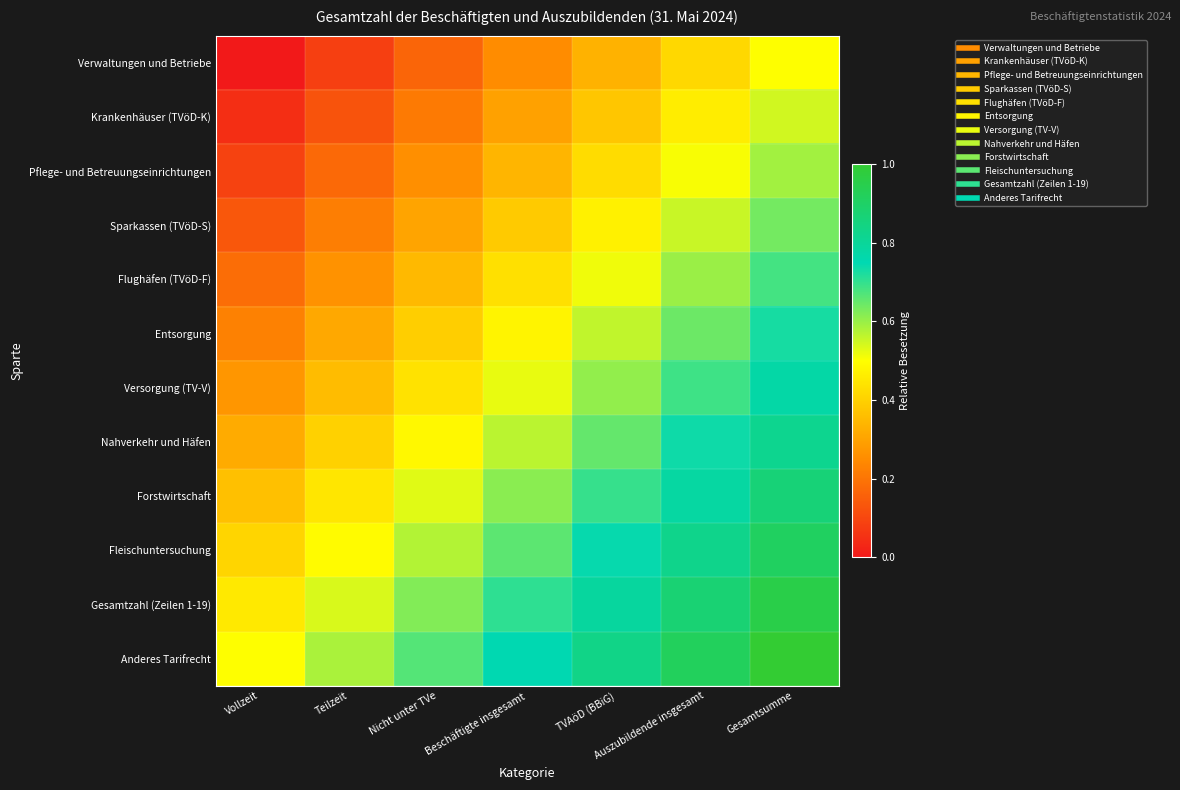

Reading left to right, extract all data points from this chart.

Verwaltungen und Betriebe: Vollzeit=0.0	Teilzeit=0.1	Nicht unter TVe=0.2	Beschäftigte insgesamt=0.2	TVAöD (BBiG)=0.3	Auszubildende insgesamt=0.4	Gesamtsumme=0.5
Krankenhäuser (TVöD-K): Vollzeit=0.0	Teilzeit=0.1	Nicht unter TVe=0.2	Beschäftigte insgesamt=0.3	TVAöD (BBiG)=0.4	Auszubildende insgesamt=0.5	Gesamtsumme=0.5
Pflege- und Betreuungseinrichtungen: Vollzeit=0.1	Teilzeit=0.2	Nicht unter TVe=0.3	Beschäftigte insgesamt=0.3	TVAöD (BBiG)=0.4	Auszubildende insgesamt=0.5	Gesamtsumme=0.6
Sparkassen (TVöD-S): Vollzeit=0.1	Teilzeit=0.2	Nicht unter TVe=0.3	Beschäftigte insgesamt=0.4	TVAöD (BBiG)=0.5	Auszubildende insgesamt=0.6	Gesamtsumme=0.6
Flughäfen (TVöD-F): Vollzeit=0.2	Teilzeit=0.3	Nicht unter TVe=0.3	Beschäftigte insgesamt=0.4	TVAöD (BBiG)=0.5	Auszubildende insgesamt=0.6	Gesamtsumme=0.7
Entsorgung: Vollzeit=0.2	Teilzeit=0.3	Nicht unter TVe=0.4	Beschäftigte insgesamt=0.5	TVAöD (BBiG)=0.6	Auszubildende insgesamt=0.6	Gesamtsumme=0.7
Versorgung (TV-V): Vollzeit=0.3	Teilzeit=0.4	Nicht unter TVe=0.4	Beschäftigte insgesamt=0.5	TVAöD (BBiG)=0.6	Auszubildende insgesamt=0.7	Gesamtsumme=0.8
Nahverkehr und Häfen: Vollzeit=0.3	Teilzeit=0.4	Nicht unter TVe=0.5	Beschäftigte insgesamt=0.6	TVAöD (BBiG)=0.7	Auszubildende insgesamt=0.7	Gesamtsumme=0.8
Forstwirtschaft: Vollzeit=0.4	Teilzeit=0.4	Nicht unter TVe=0.5	Beschäftigte insgesamt=0.6	TVAöD (BBiG)=0.7	Auszubildende insgesamt=0.8	Gesamtsumme=0.9
Fleischuntersuchung: Vollzeit=0.4	Teilzeit=0.5	Nicht unter TVe=0.6	Beschäftigte insgesamt=0.7	TVAöD (BBiG)=0.7	Auszubildende insgesamt=0.8	Gesamtsumme=0.9
Gesamtzahl (Zeilen 1-19): Vollzeit=0.5	Teilzeit=0.5	Nicht unter TVe=0.6	Beschäftigte insgesamt=0.7	TVAöD (BBiG)=0.8	Auszubildende insgesamt=0.9	Gesamtsumme=1.0
Anderes Tarifrecht: Vollzeit=0.5	Teilzeit=0.6	Nicht unter TVe=0.7	Beschäftigte insgesamt=0.8	TVAöD (BBiG)=0.8	Auszubildende insgesamt=0.9	Gesamtsumme=1.0